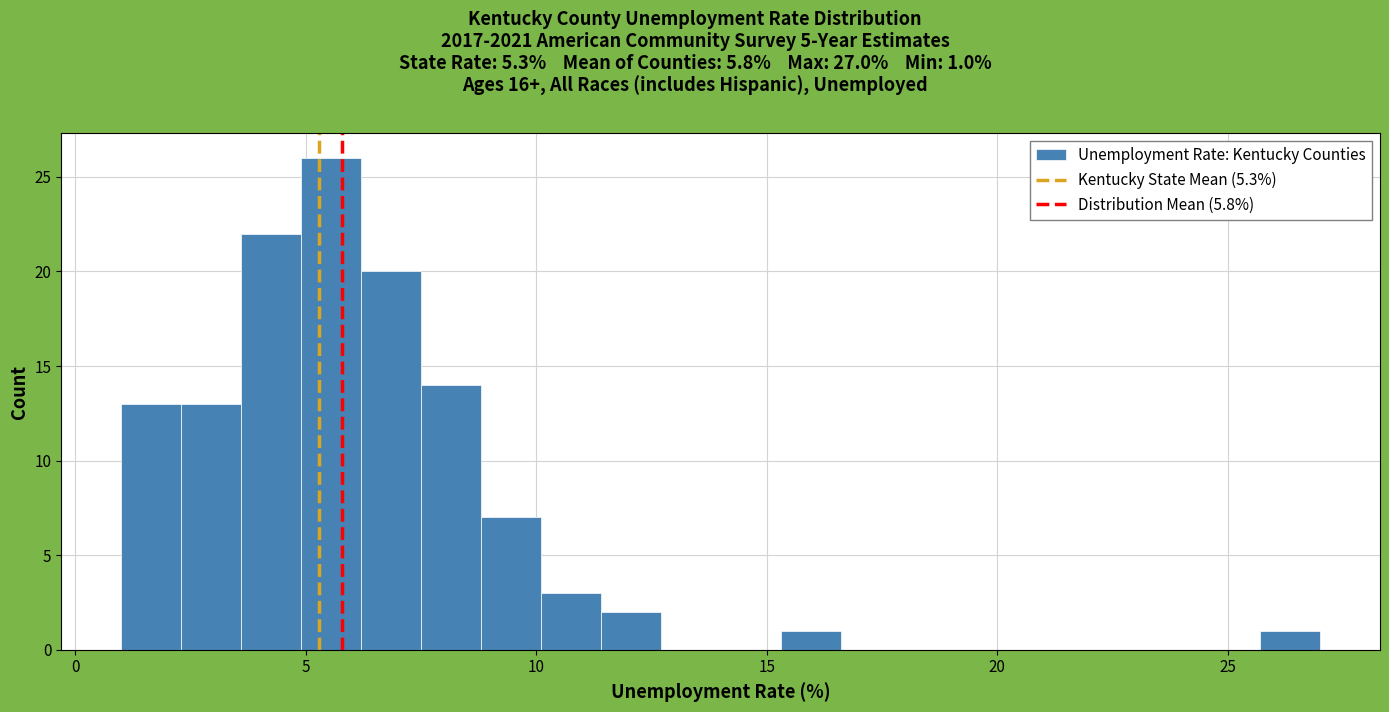

Read against the x-axis, roughly where is the centre of the tallest bar?

5.5